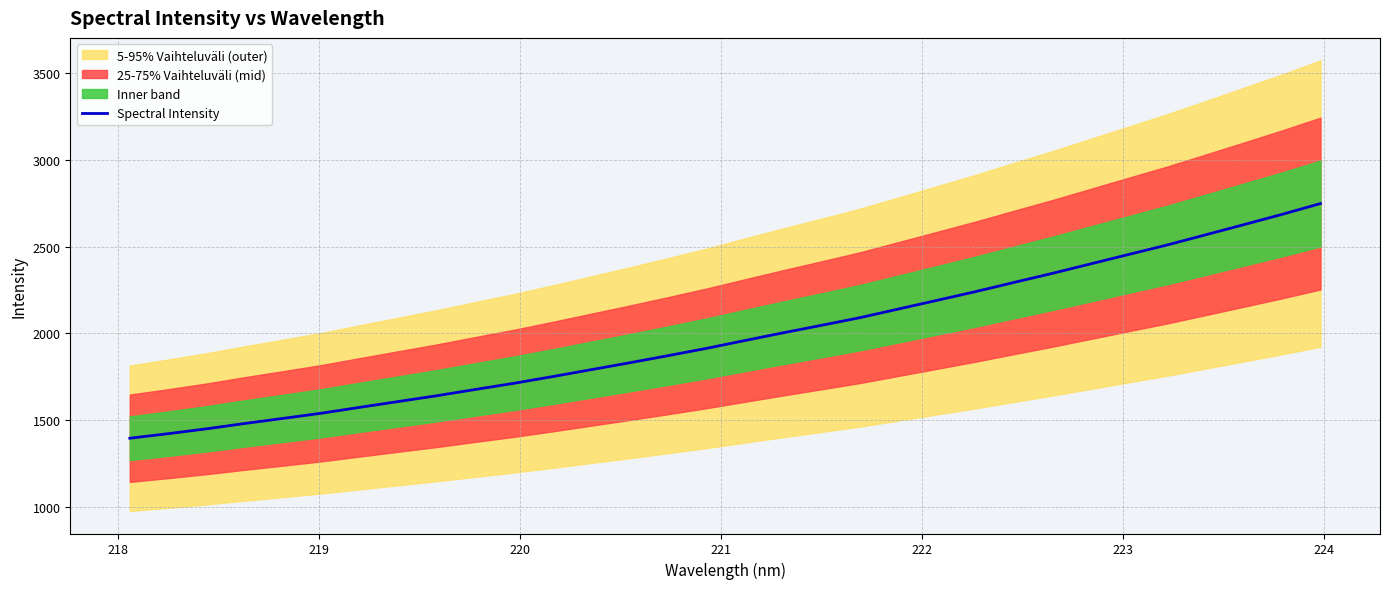

Does the chart display data point markers on the line(s)?

No